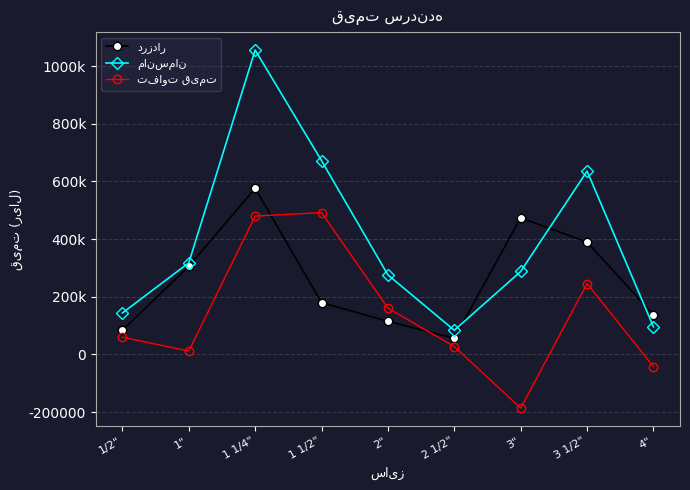

What is the minimum value for درزدار?

56400